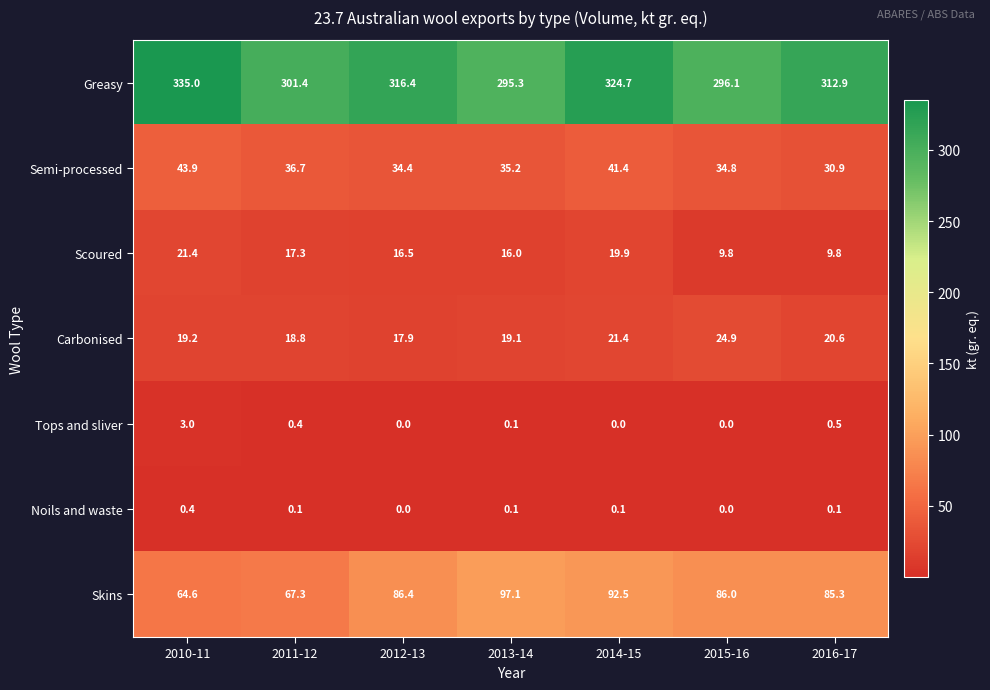

Between 2012-13 and 2013-14, which series saw the biggest shift?

Greasy